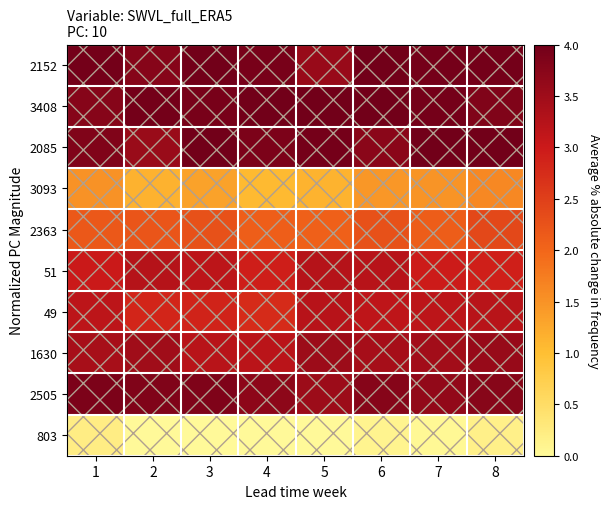

Which category has the highest value across all series?

3